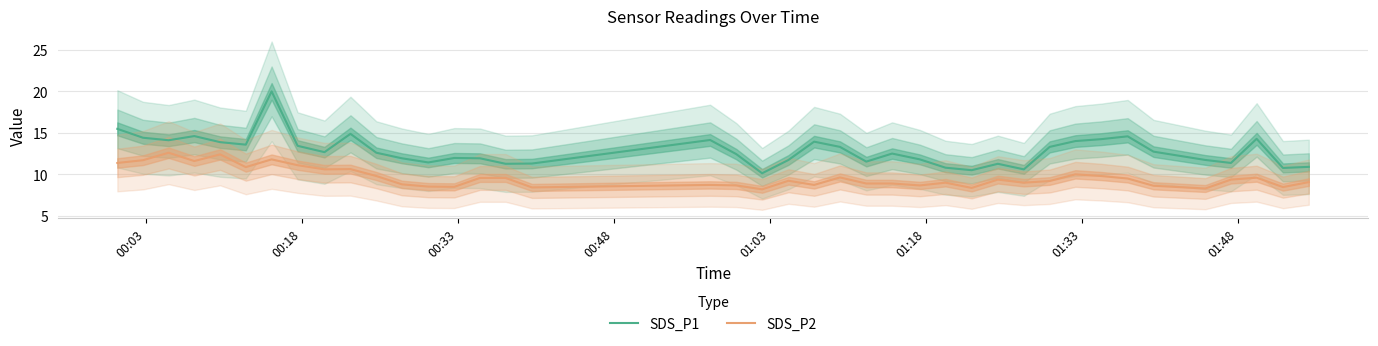

How many data points in SDS_P2 are less than 9?

15